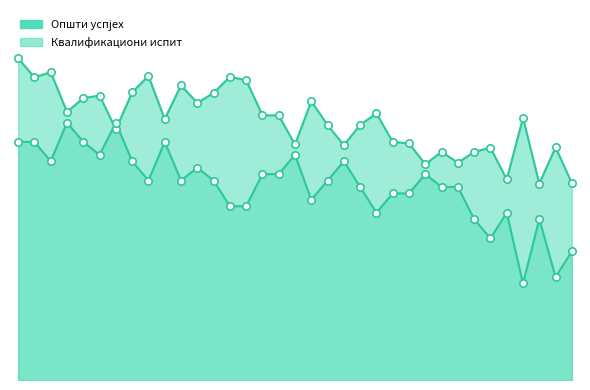

Is the value of Квалификациони испит at 33 greater than the value of Општи успјех at 11?

No